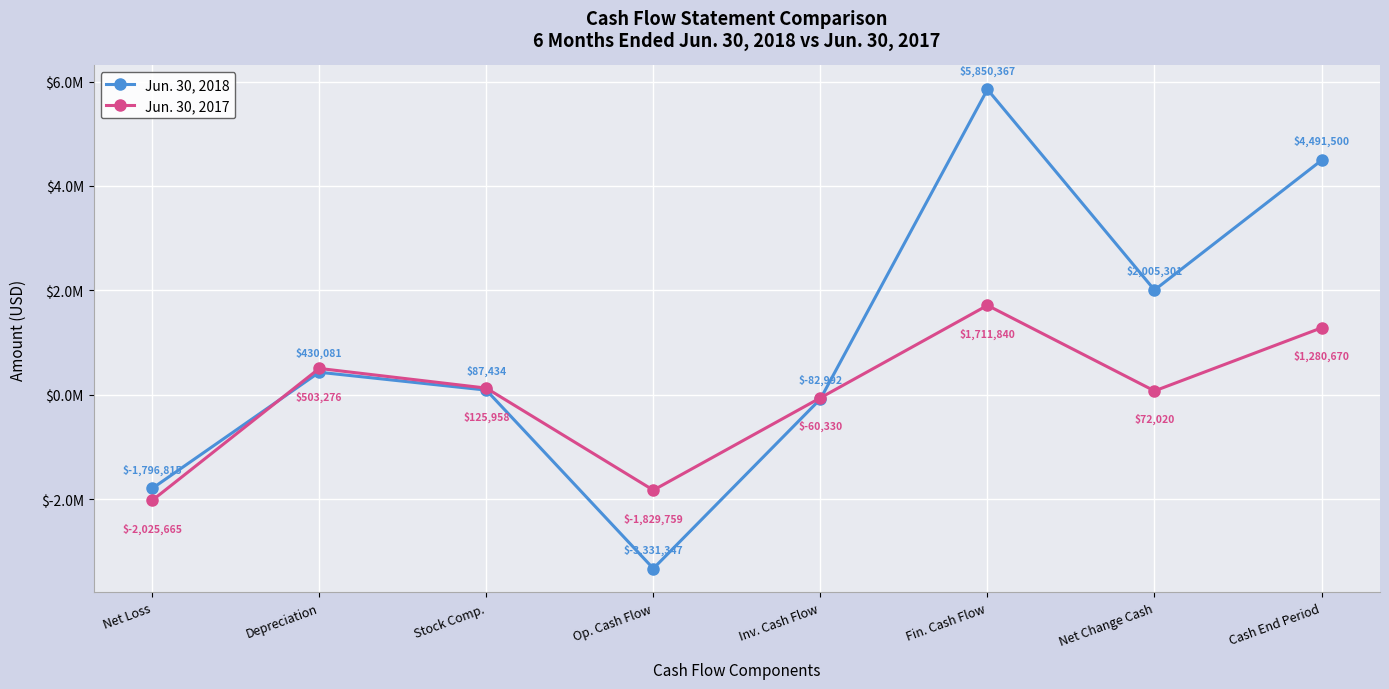

Is the value of Jun. 30, 2017 at Cash End Period greater than the value of Jun. 30, 2018 at Net Loss?

Yes